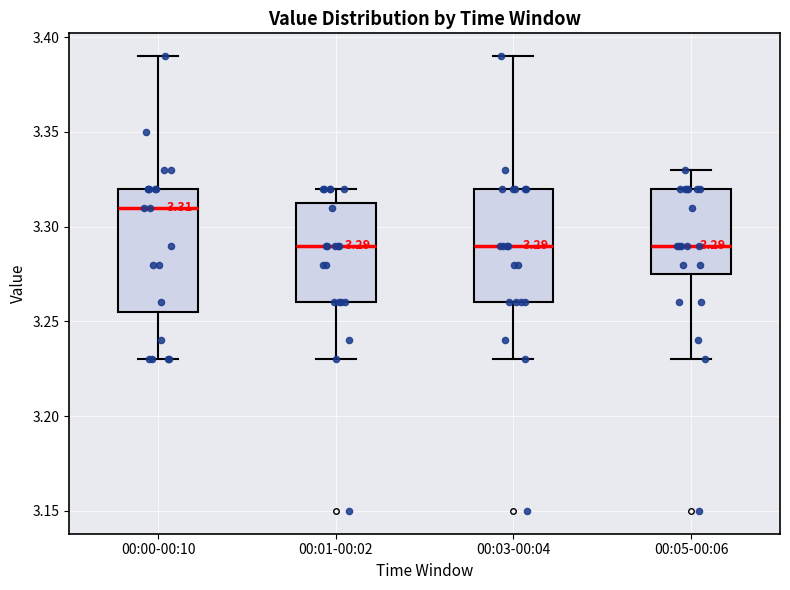

Which box has the highest median line?

00:00-00:10